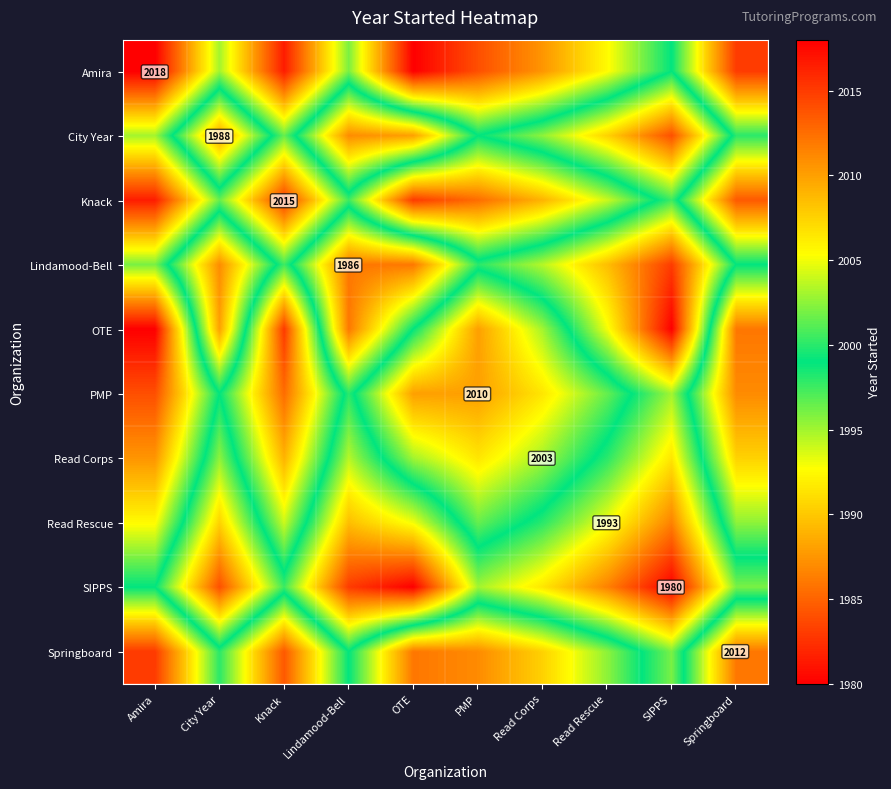

How many series are shown in this chart?

10